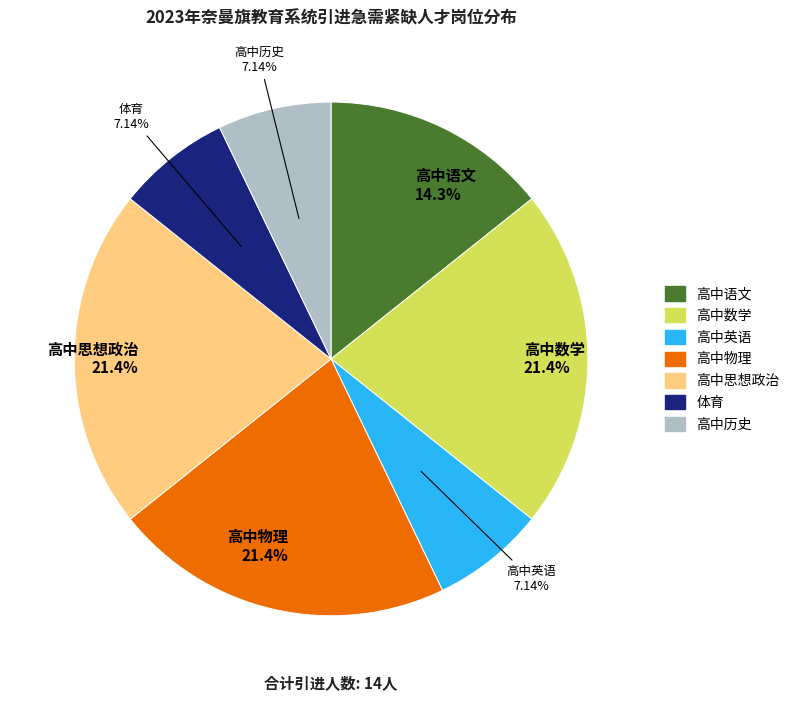

Does any single category account for the majority?

No